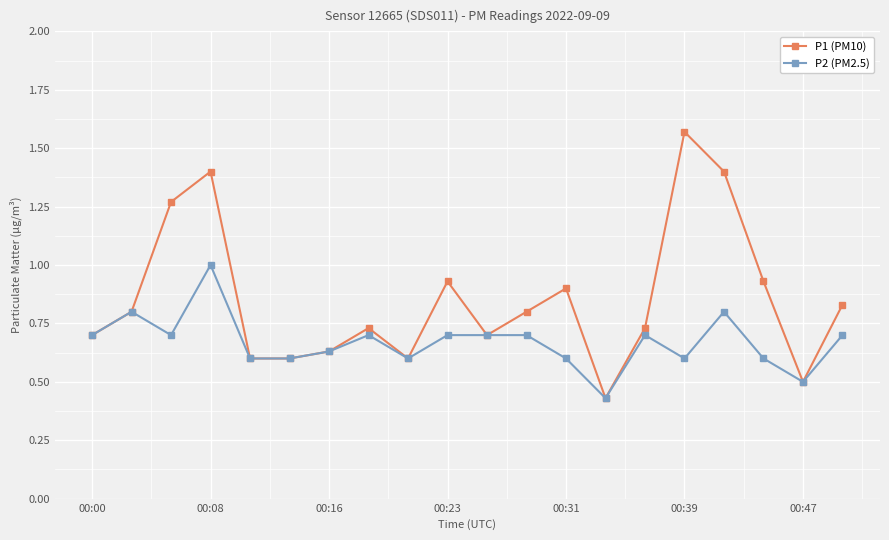

True or false: P2 (PM2.5) has more than 0 interior local peaks.

True